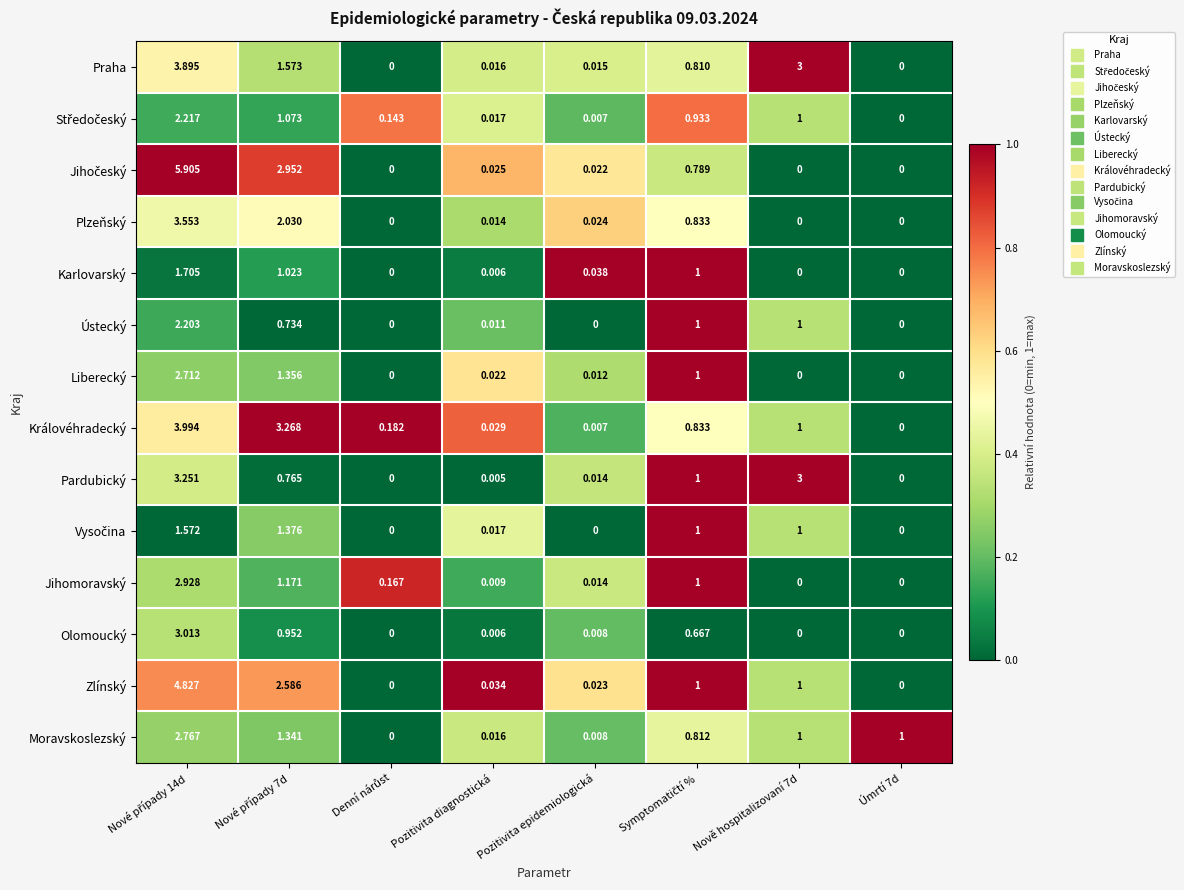

How many positive values does the Liberecký series have?

5